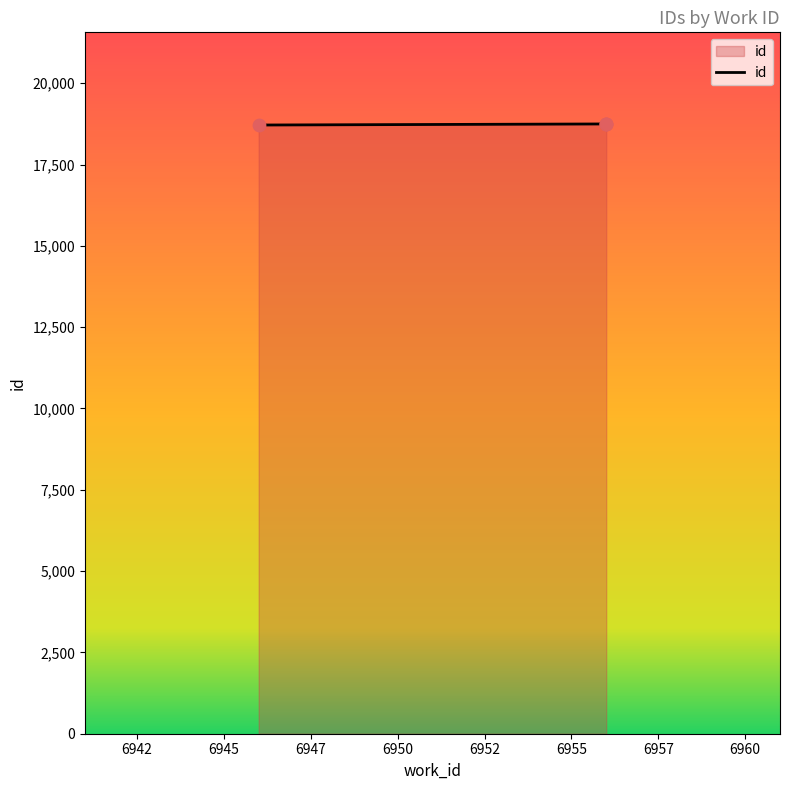

What is the ratio of the value at 6956 to the value at 6956?

1.0